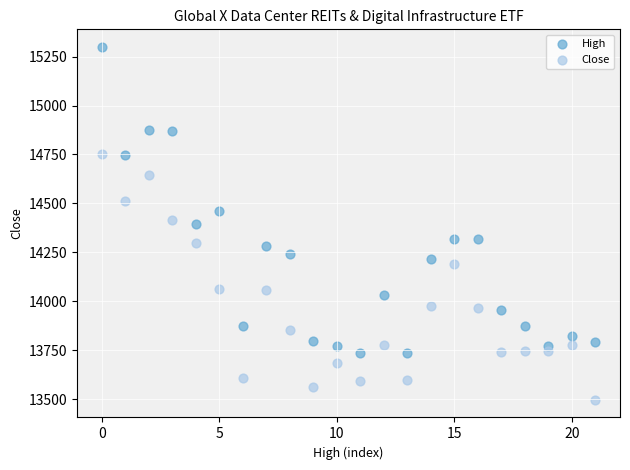

Which series reaches the maximum Y coordinate?

High